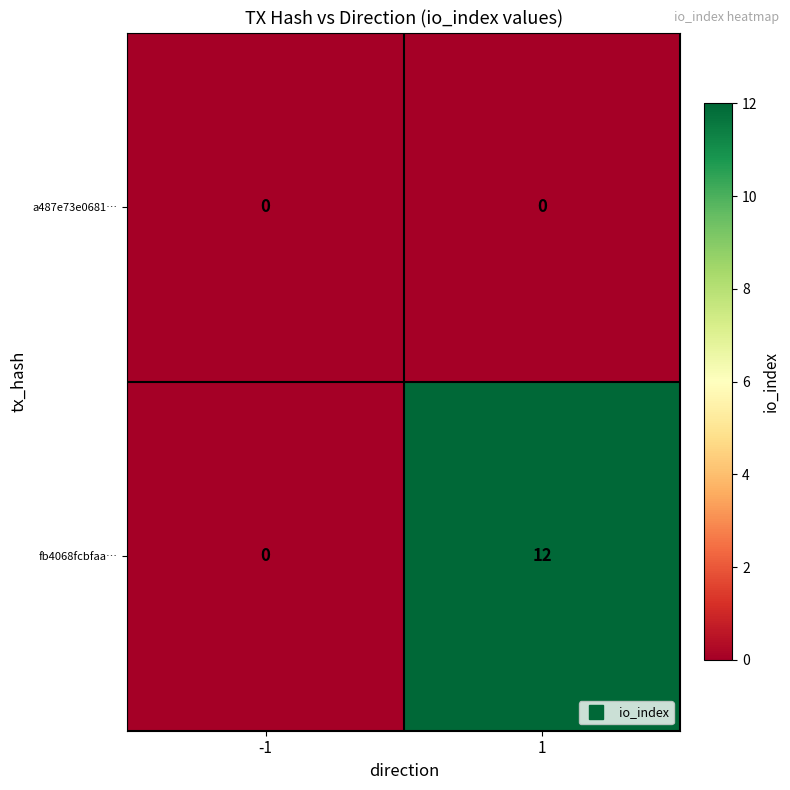

Reading left to right, list all the values displayed in this chart.

a487e73e0681…: -1=0	1=0
fb4068fcbfaa…: -1=0	1=12